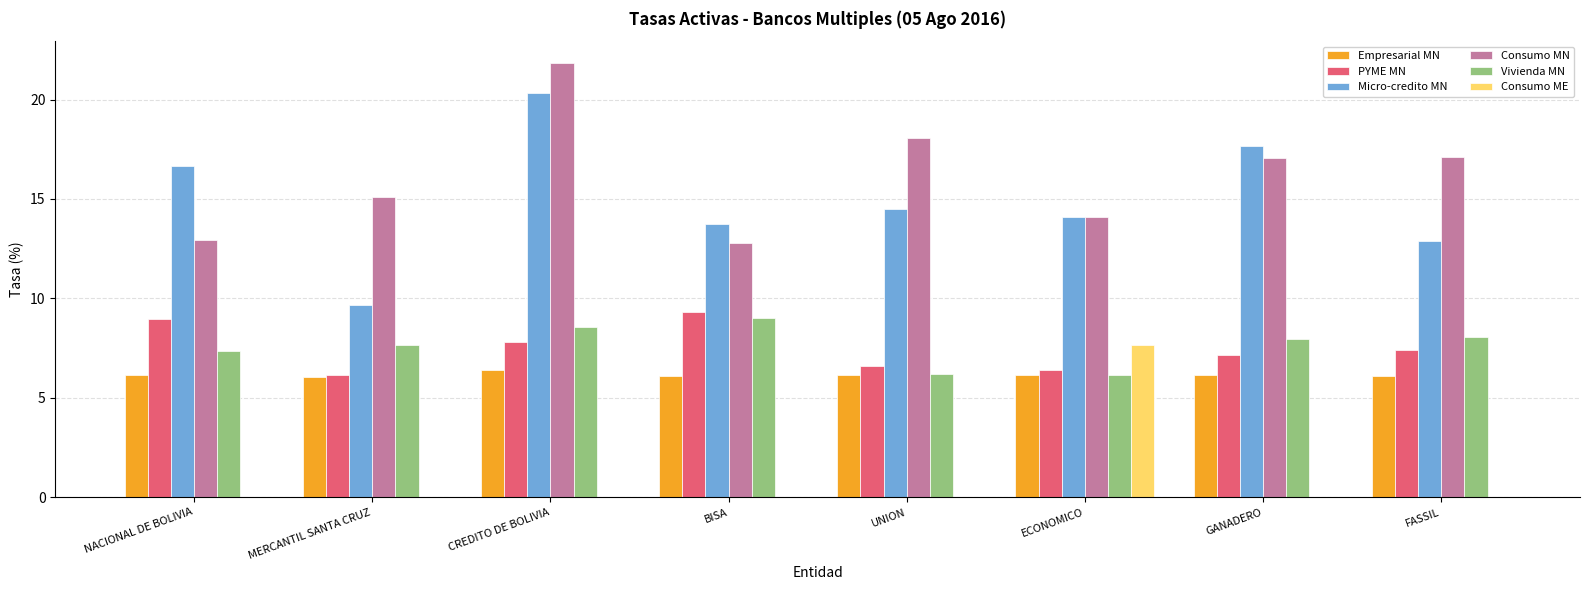

What is the approximate value of Empresarial MN at MERCANTIL SANTA CRUZ?

6.1